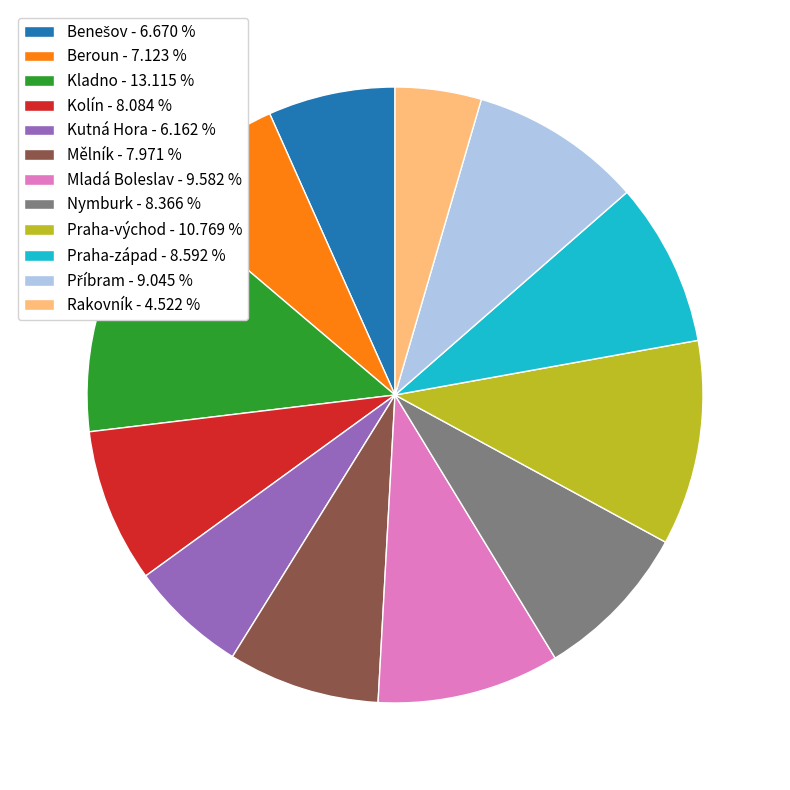

Do Praha-západ - 8.592 % and Mladá Boleslav - 9.582 % together represent more than half of the pie?

No